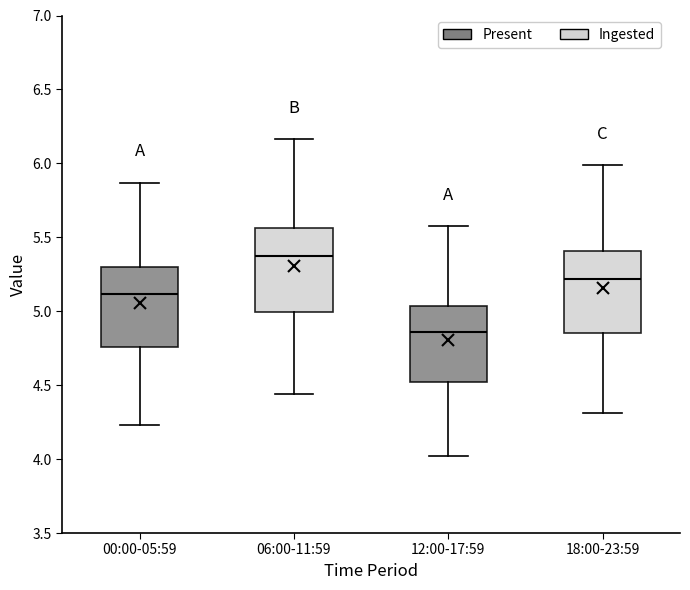

Reading left to right, read every box against the y-axis: the position of its median line, the range the box covers, and the ends of its whiskers. The values are not printed on the chart, so give them approximately, as read against the axis.

00:00-05:59: median 5.10, box 4.75 to 5.30, whiskers 4.25 to 5.85
06:00-11:59: median 5.35, box 5.00 to 5.55, whiskers 4.45 to 6.15
12:00-17:59: median 4.85, box 4.50 to 5.05, whiskers 4.00 to 5.60
18:00-23:59: median 5.20, box 4.85 to 5.40, whiskers 4.30 to 6.00